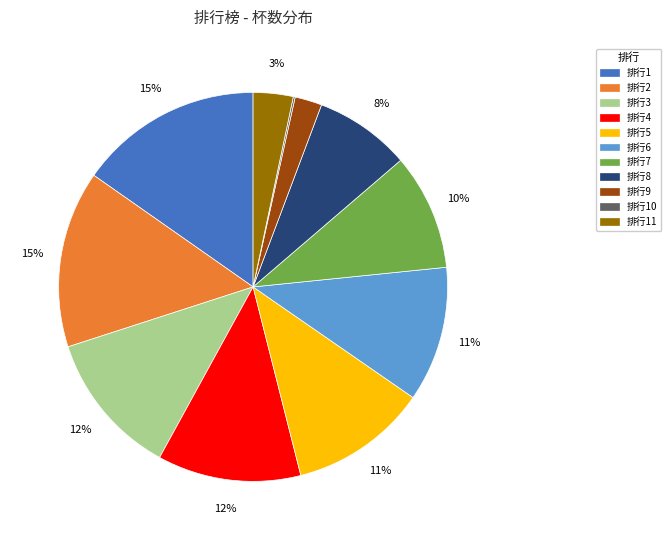

Is there any slice that represents more than half of the pie?

No